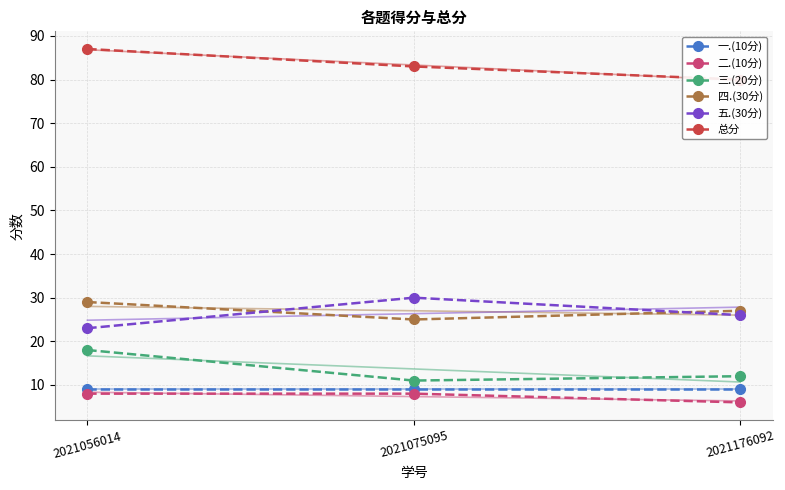

What is the minimum value shown in the chart?

6